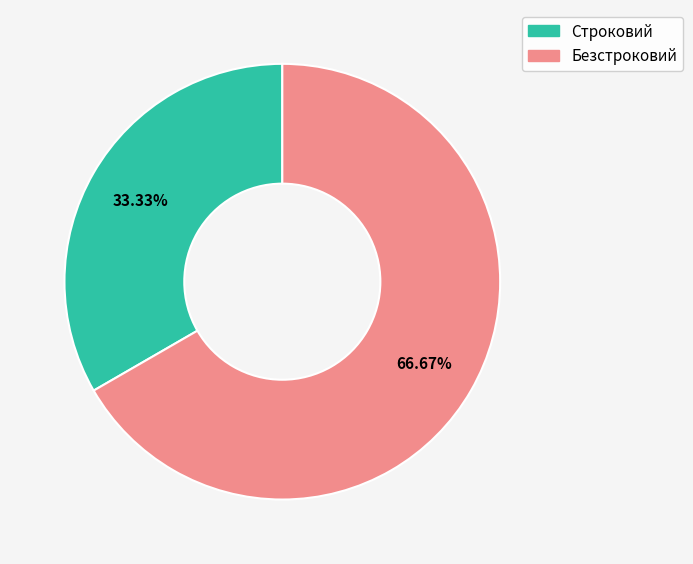

Does any single category account for the majority?

Yes